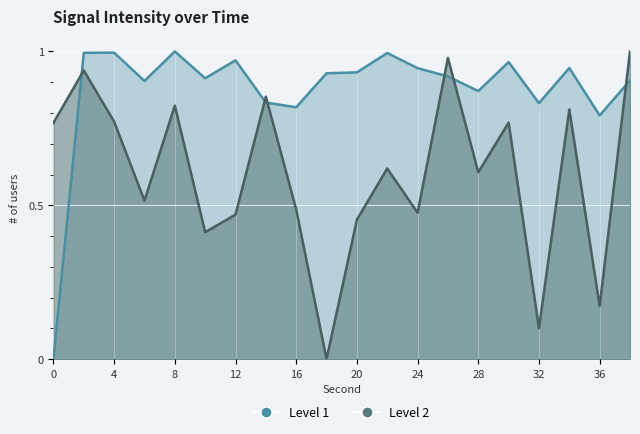

Reading right to left, extract all data points from this chart.

Level 1: 38=0.9	36=0.8	34=0.9	32=0.8	30=1.0	28=0.9	26=0.9	24=0.9	22=1.0	20=0.9	18=0.9	16=0.8	14=0.8	12=1.0	10=0.9	8=1.0	6=0.9	4=1.0	2=1.0	0=0.0
Level 2: 38=1.0	36=0.2	34=0.8	32=0.1	30=0.8	28=0.6	26=1.0	24=0.5	22=0.6	20=0.5	18=0.0	16=0.5	14=0.9	12=0.5	10=0.4	8=0.8	6=0.5	4=0.8	2=0.9	0=0.8